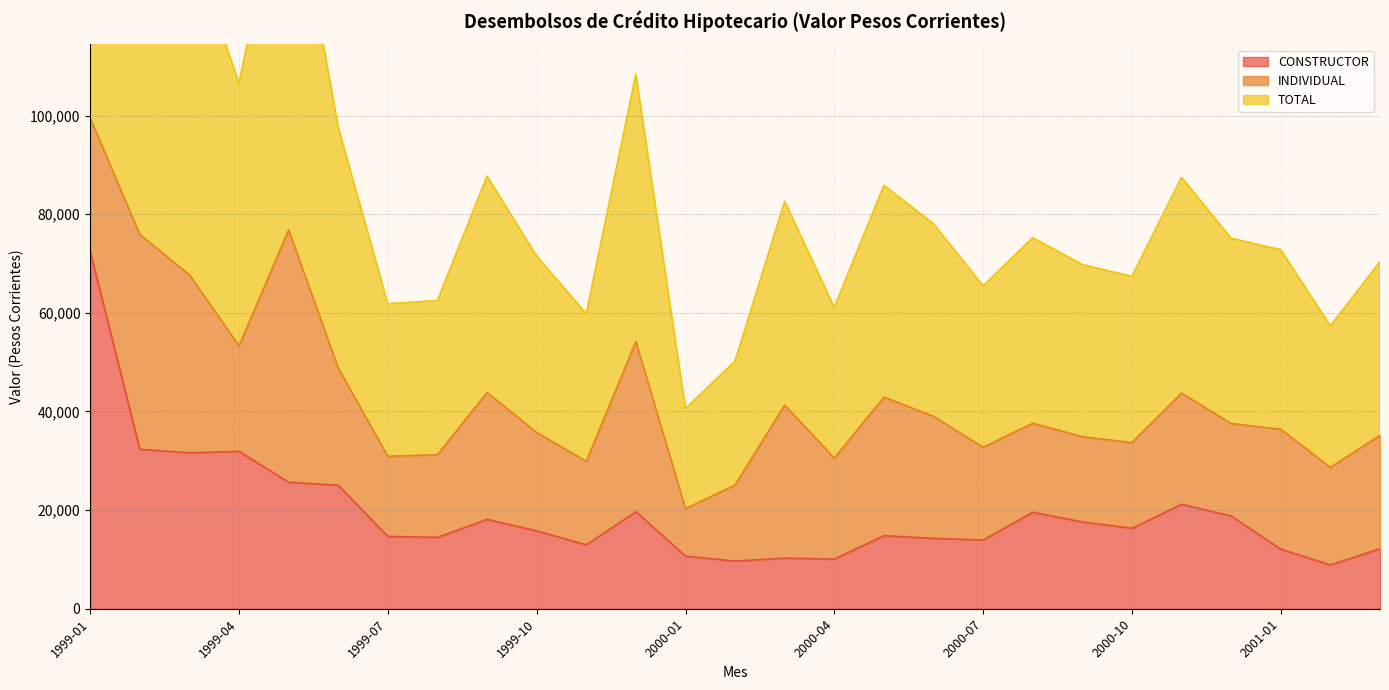

Which series changed the most between 2000-05 and 2000-11?

CONSTRUCTOR